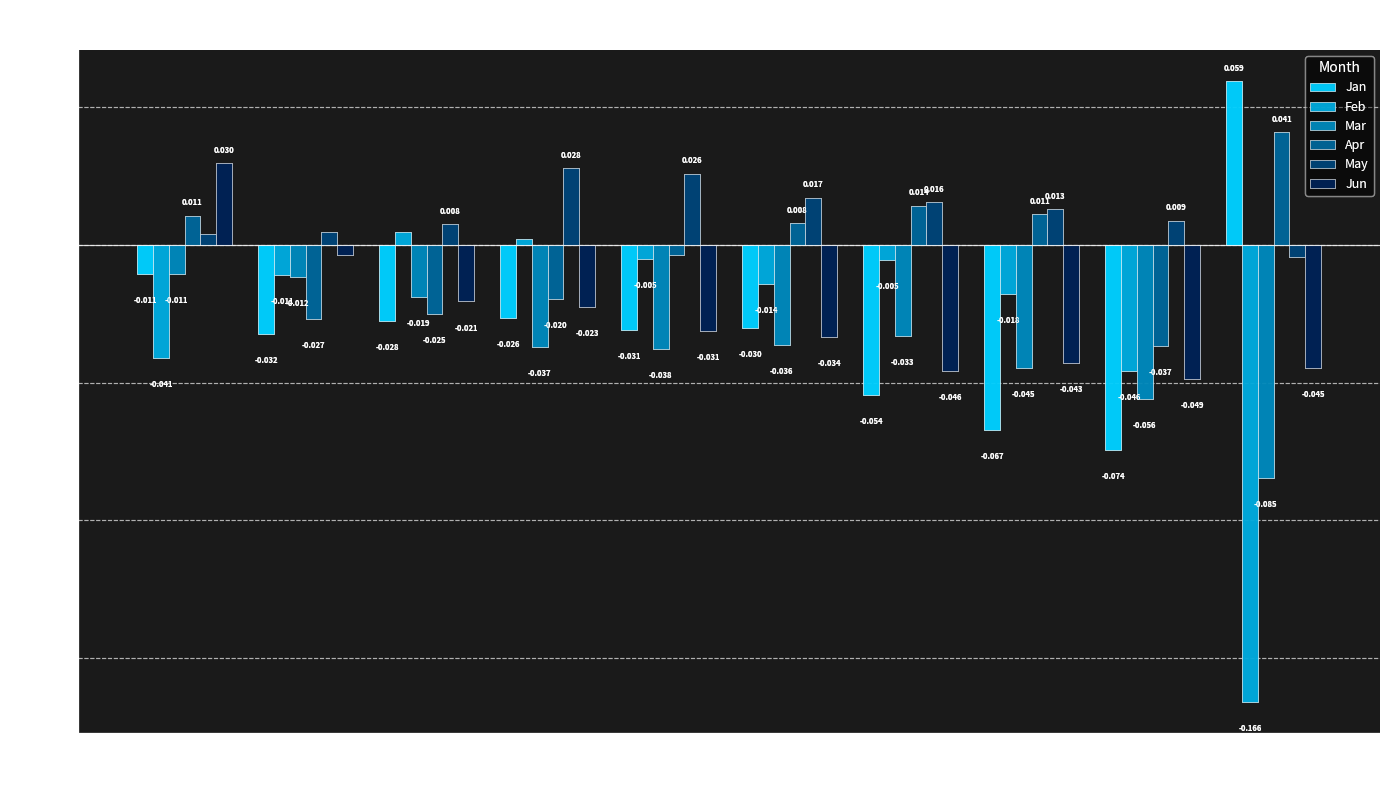

Where is Mar nearest to the value 0?

pct05